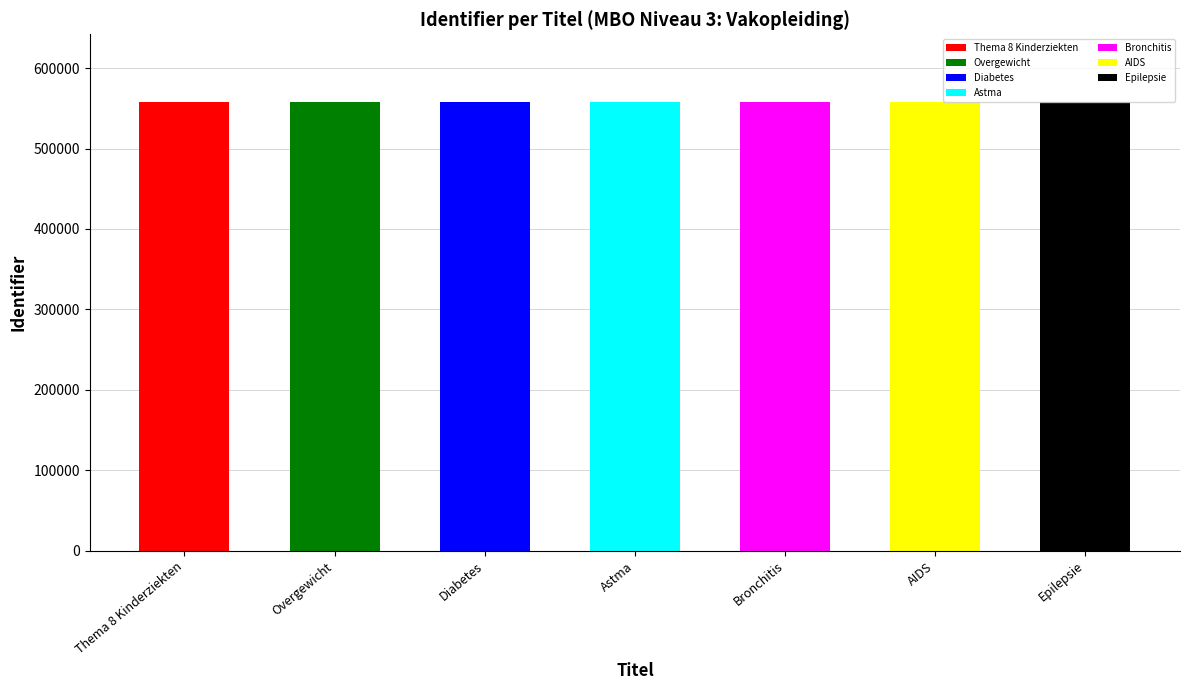

What is the maximum value shown in the chart?

558351